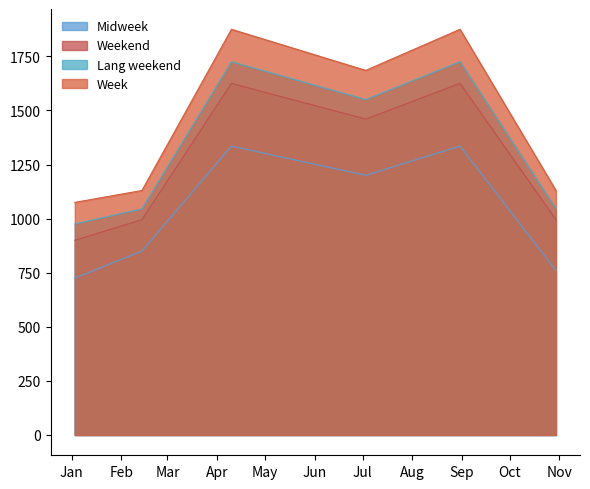

At how many categories does at least one series exceed 877?

6